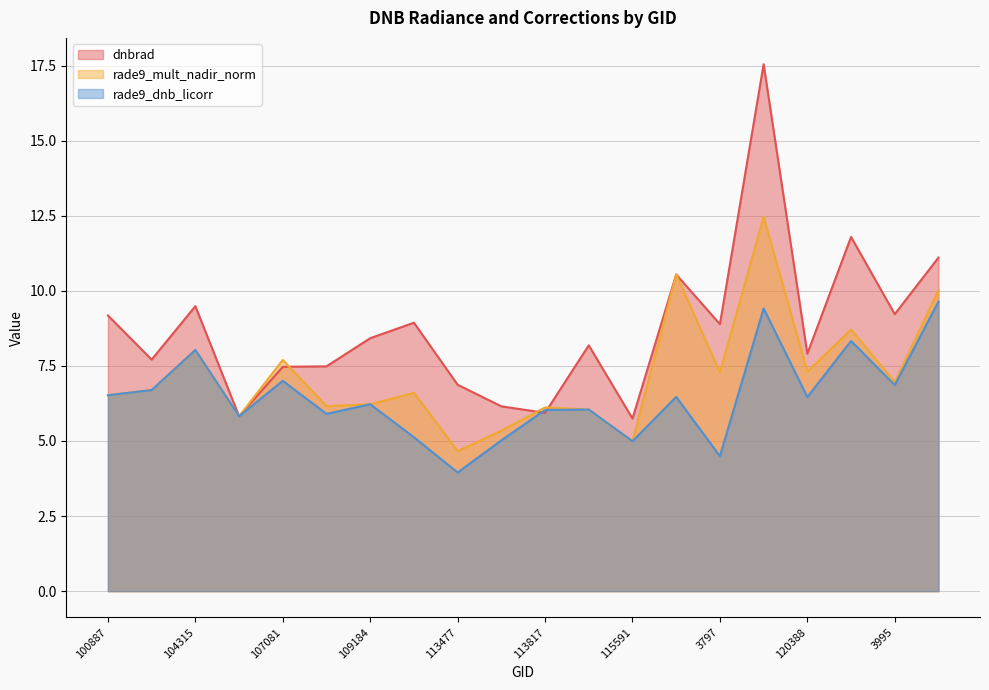

Count the number of data series in this chart.

3